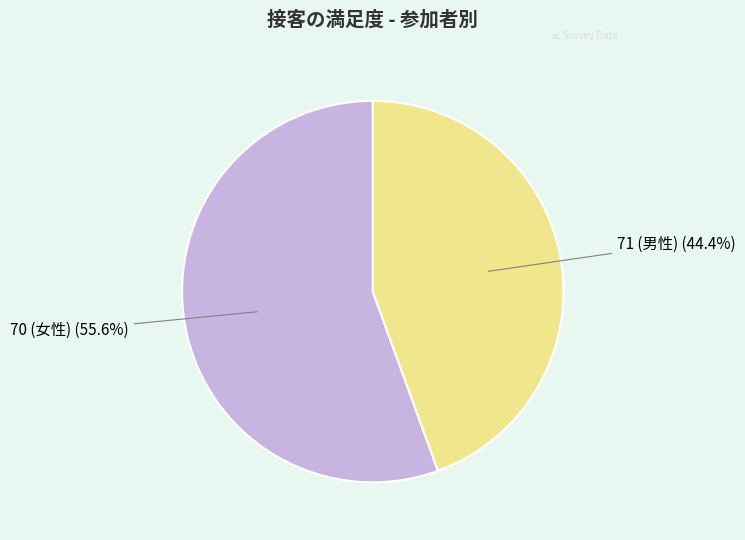

Do 71 (男性) and 70 (女性) together represent more than half of the pie?

Yes